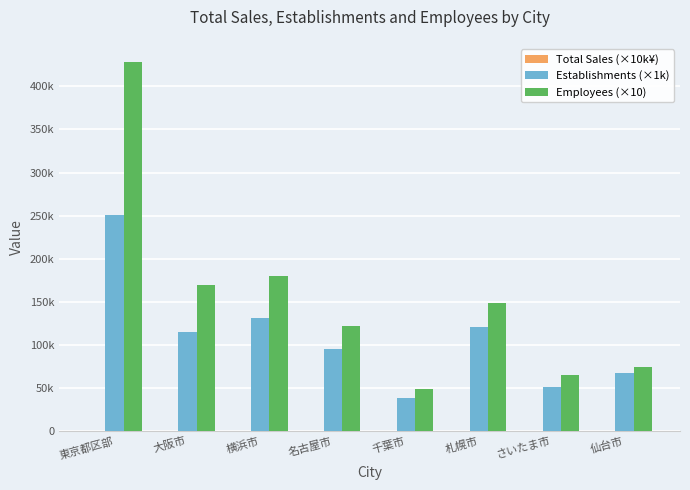

Are the bars grouped side by side (vs. stacked)?

Yes